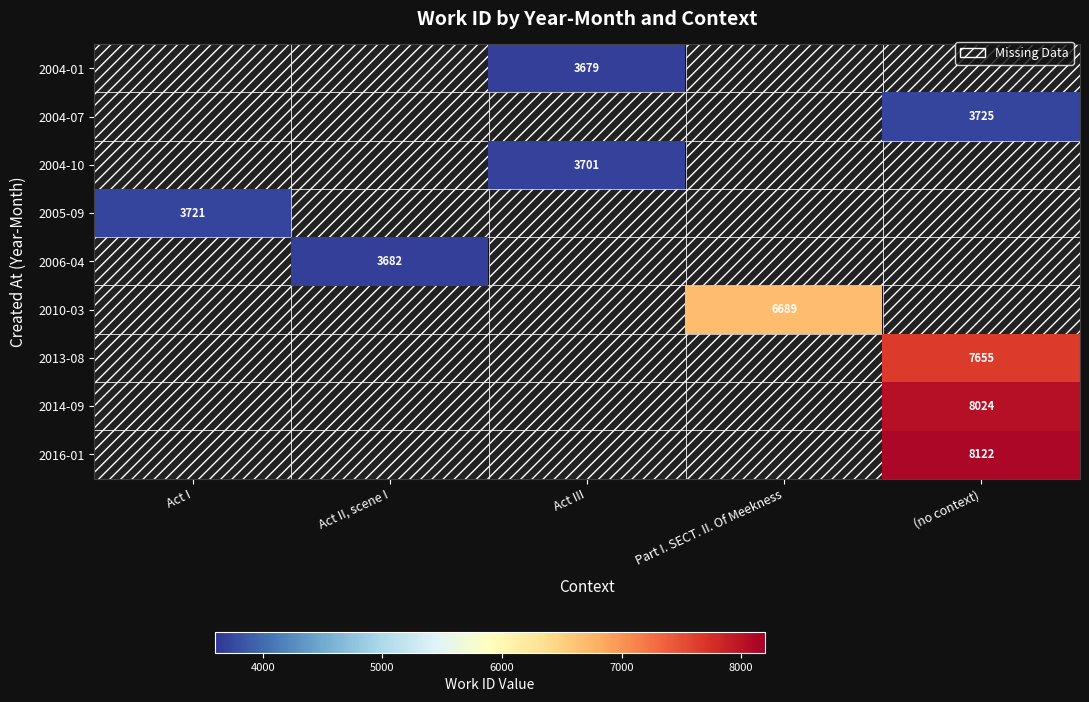

Is it true that 2004-07 equals 5033 at (no context)?

False